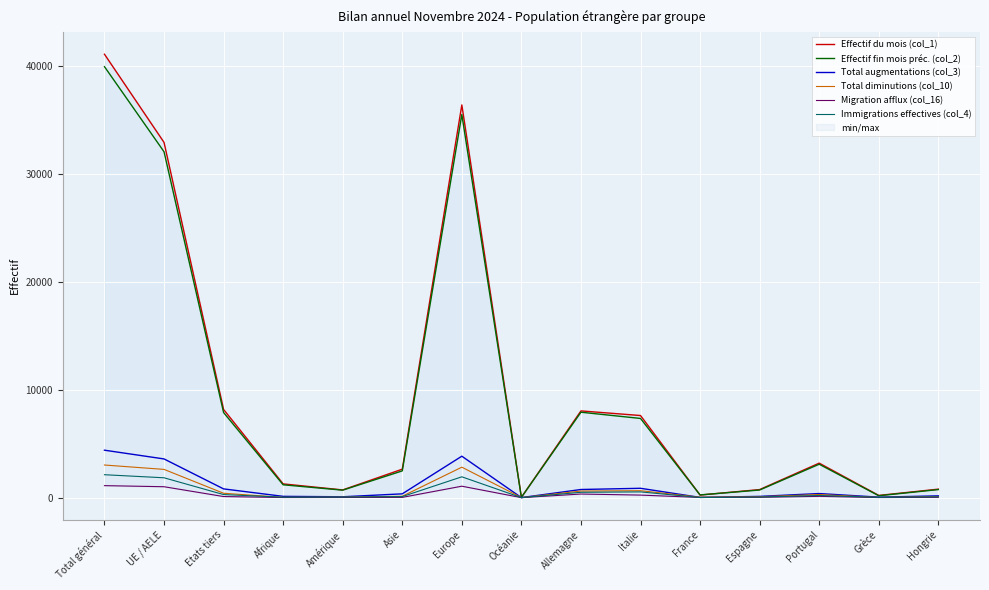

At which label does Effectif fin mois préc. (col_2) first exceed 2481?

Total général